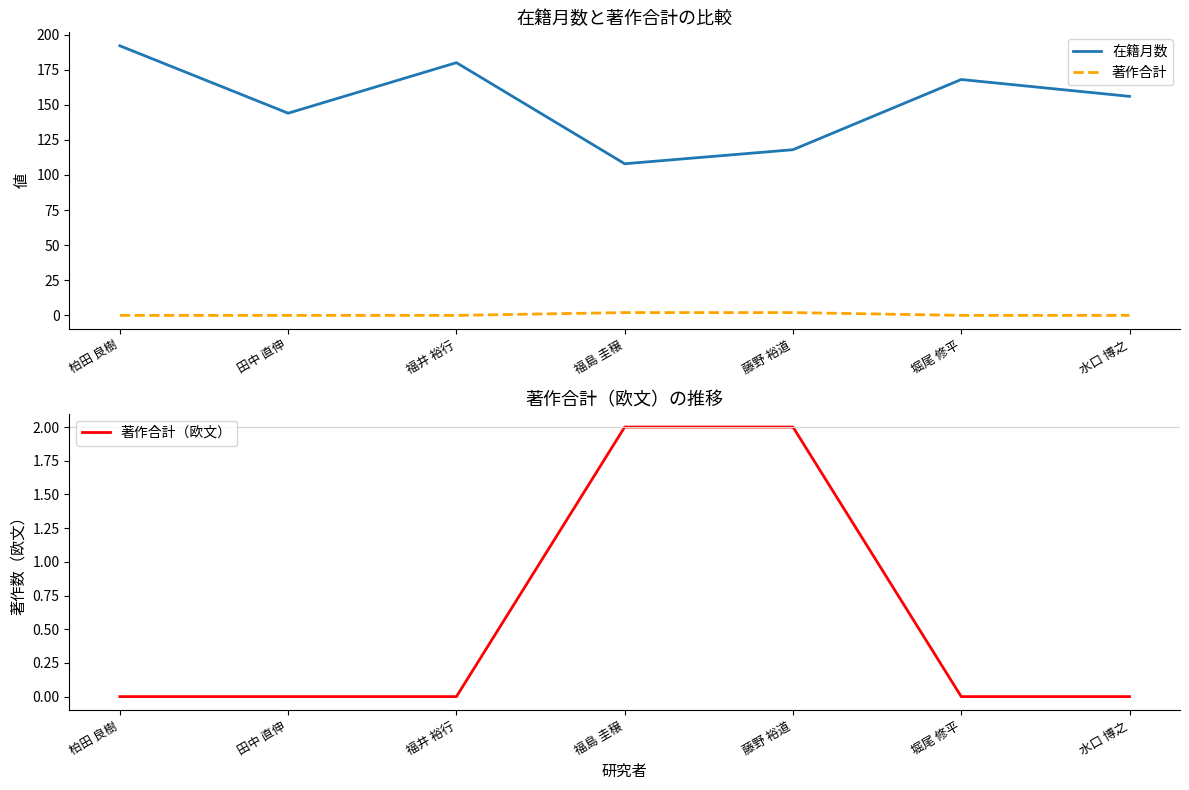

How many lines are shown in the chart?

3